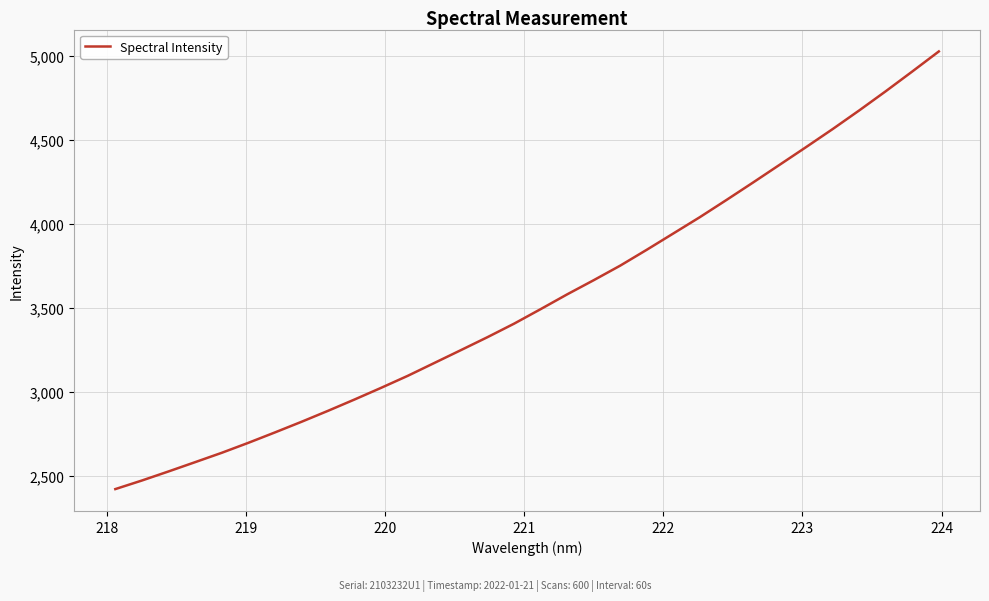

What is the minimum value shown in the chart?

2419.5